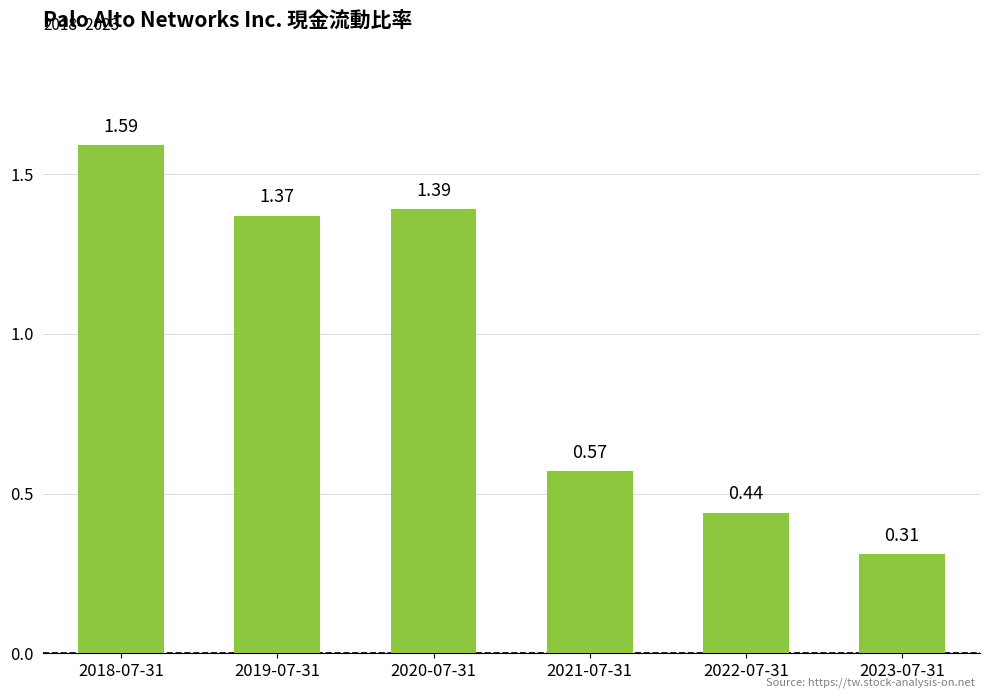

Where does the data first go above 1?

2018-07-31